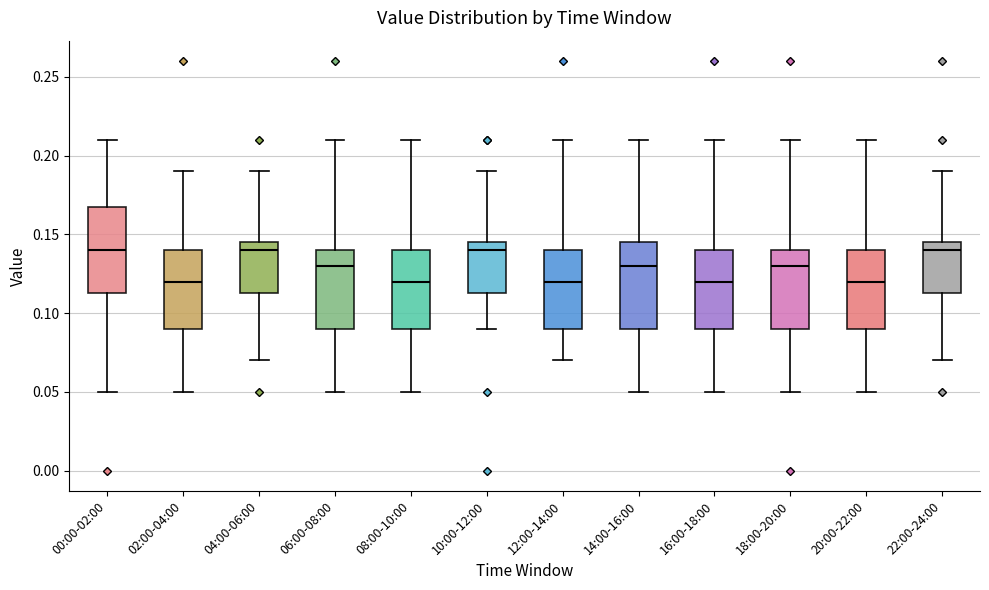

Reading left to right, read every box against the y-axis: the position of its median line, the range the box covers, and the ends of its whiskers. The values are not printed on the chart, so give them approximately, as read against the axis.

00:00-02:00: median 0.140, box 0.115 to 0.170, whiskers 0.050 to 0.210
02:00-04:00: median 0.120, box 0.090 to 0.140, whiskers 0.050 to 0.190
04:00-06:00: median 0.140, box 0.115 to 0.145, whiskers 0.070 to 0.190
06:00-08:00: median 0.130, box 0.090 to 0.140, whiskers 0.050 to 0.210
08:00-10:00: median 0.120, box 0.090 to 0.140, whiskers 0.050 to 0.210
10:00-12:00: median 0.140, box 0.115 to 0.145, whiskers 0.090 to 0.190
12:00-14:00: median 0.120, box 0.090 to 0.140, whiskers 0.070 to 0.210
14:00-16:00: median 0.130, box 0.090 to 0.145, whiskers 0.050 to 0.210
16:00-18:00: median 0.120, box 0.090 to 0.140, whiskers 0.050 to 0.210
18:00-20:00: median 0.130, box 0.090 to 0.140, whiskers 0.050 to 0.210
20:00-22:00: median 0.120, box 0.090 to 0.140, whiskers 0.050 to 0.210
22:00-24:00: median 0.140, box 0.115 to 0.145, whiskers 0.070 to 0.190